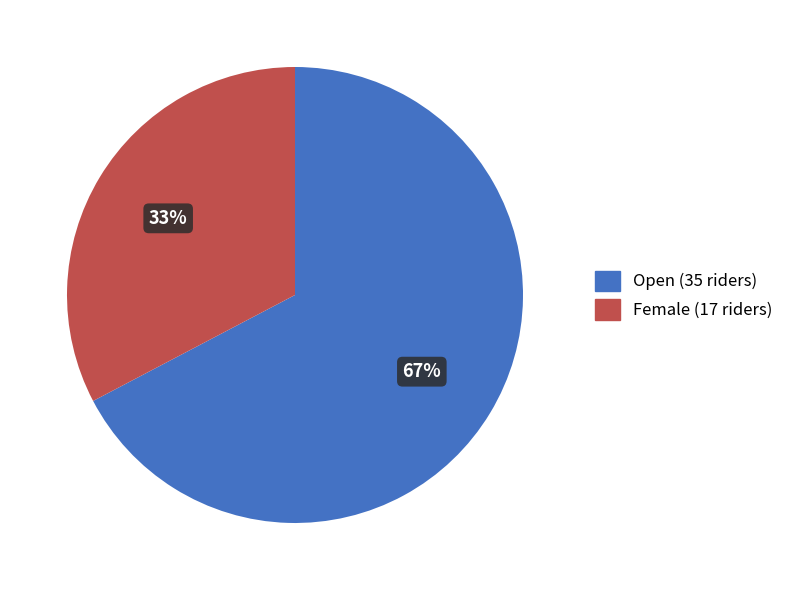

To the nearest percent, what portion does Female represent?

33%